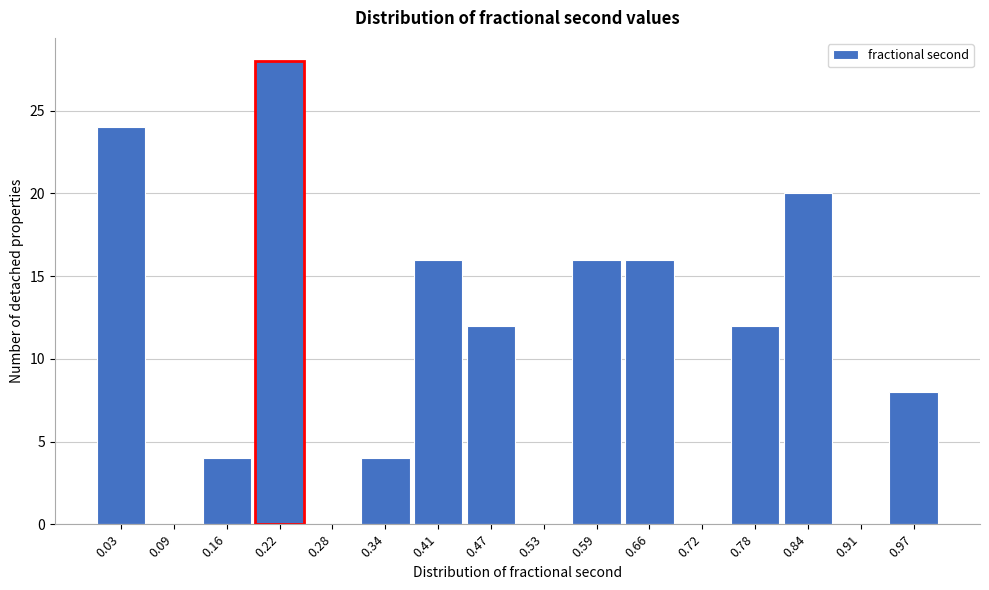

Which range on the x-axis has the tallest bar?

0.19 to 0.25